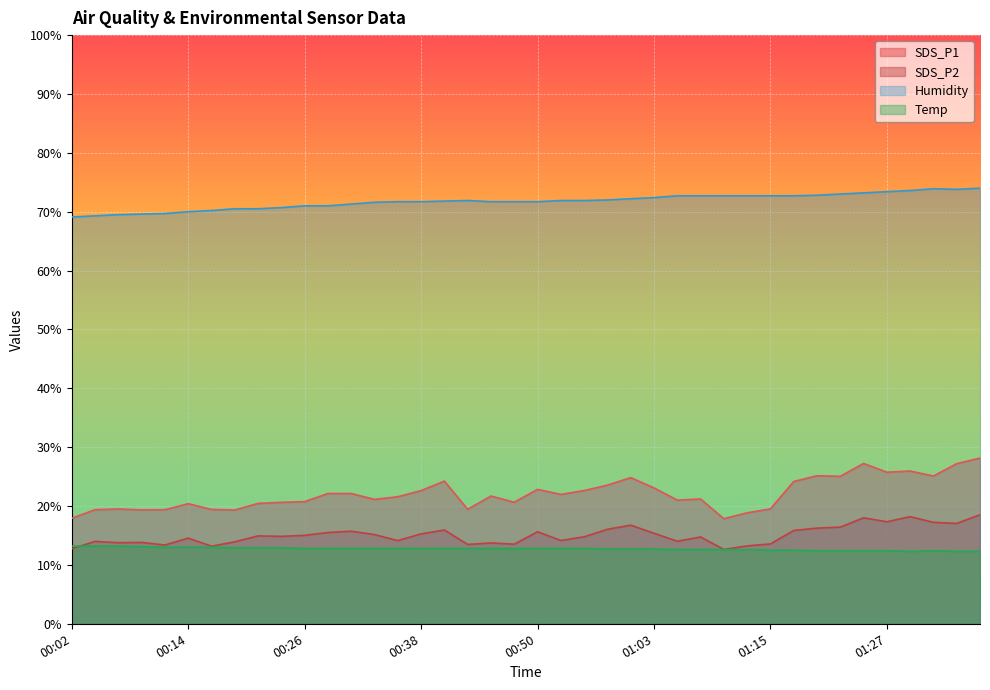

At which category is the sum across all series the highest?

01:38